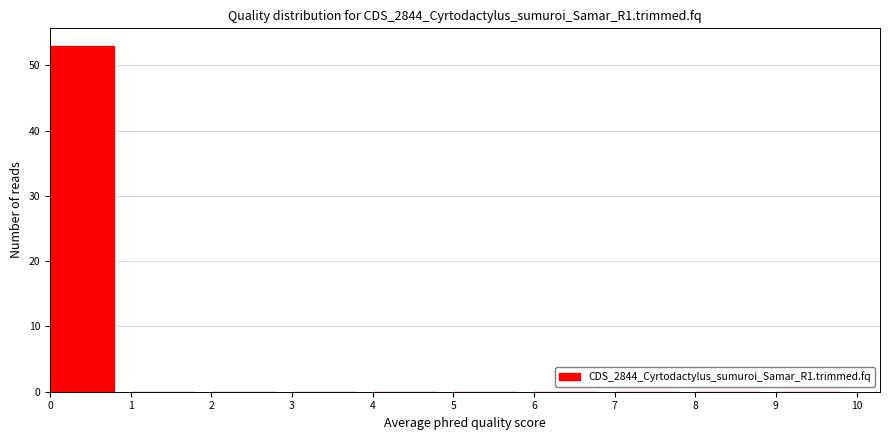

Reading left to right, transcribe this chart: for each bar, give the range it covers on the x-axis and its height. The values are not printed on the chart, so give them approximately, as read against the axis.

0 to 1: 53
1 to 2: 0
2 to 3: 0
3 to 4: 0
4 to 5: 0
5 to 6: 0
6 to 7: 0
7 to 8: 0
8 to 9: 0
9 to 10: 0